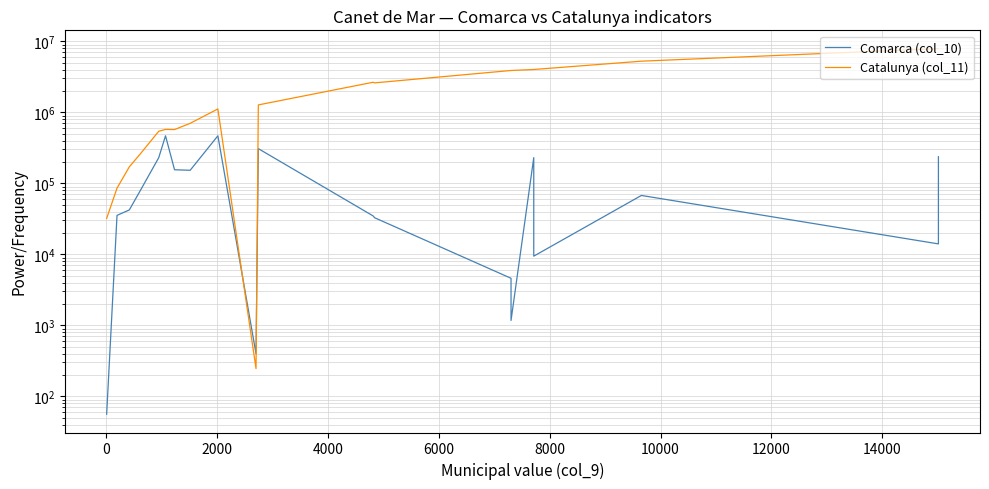

Rank the series by their maximum value, from highest to lowest.

Catalunya (col_11), Comarca (col_10)